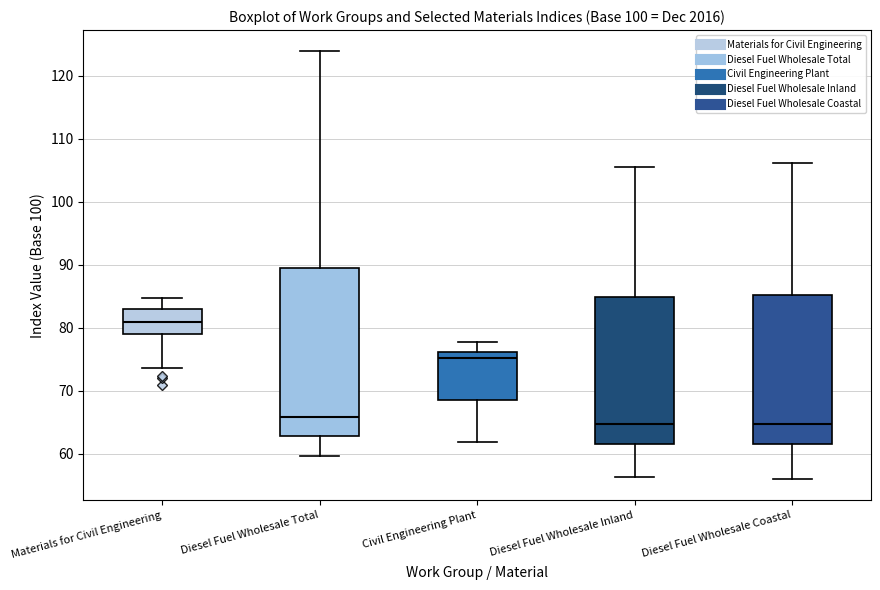

Reading left to right, transcribe this box plot: for each box, give where its median line is, the range the box spans, and where its two whiskers end, as read against the y-axis. The values are not printed on the chart, so give them approximately, as read against the axis.

Materials for Civil Engineering: median 81, box 79 to 83, whiskers 74 to 85
Diesel Fuel Wholesale Total: median 66, box 63 to 89, whiskers 60 to 124
Civil Engineering Plant: median 75, box 69 to 76, whiskers 62 to 78
Diesel Fuel Wholesale Inland: median 65, box 61 to 85, whiskers 56 to 106
Diesel Fuel Wholesale Coastal: median 65, box 61 to 85, whiskers 56 to 106